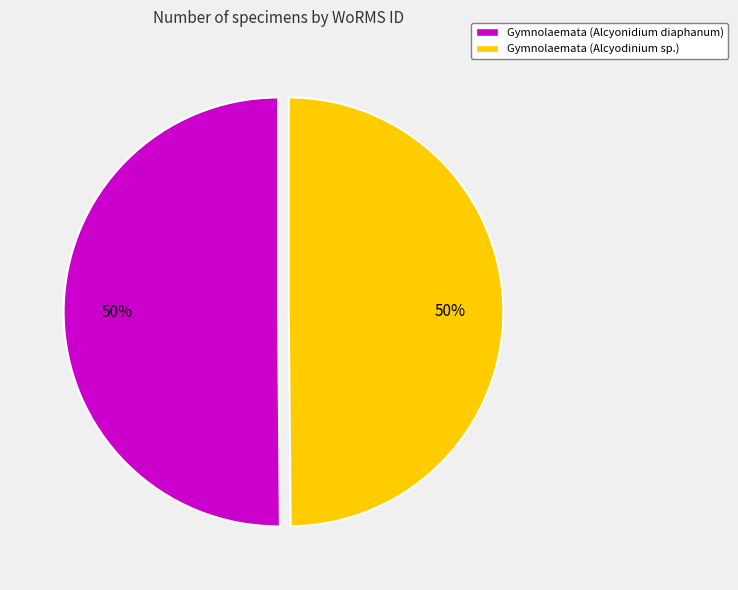

True or false: Gymnolaemata (Alcyodinium sp.) accounts for 50% of the total.

True